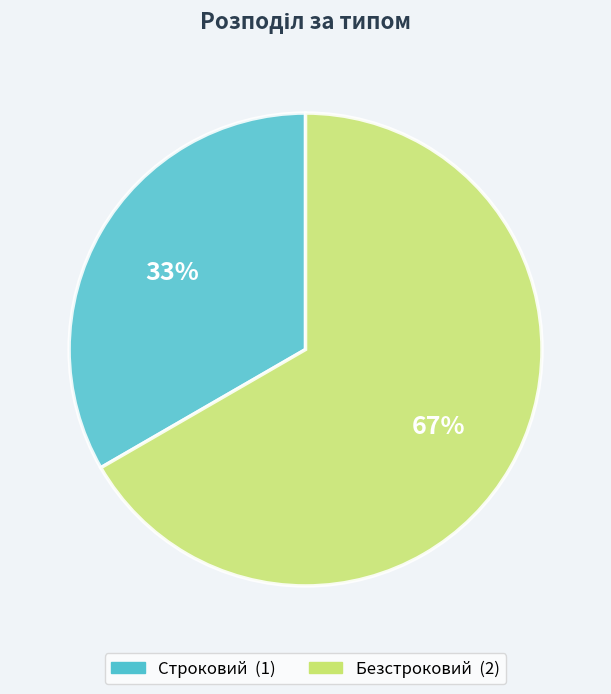

Do Безстроковий and Строковий together represent more than half of the pie?

Yes